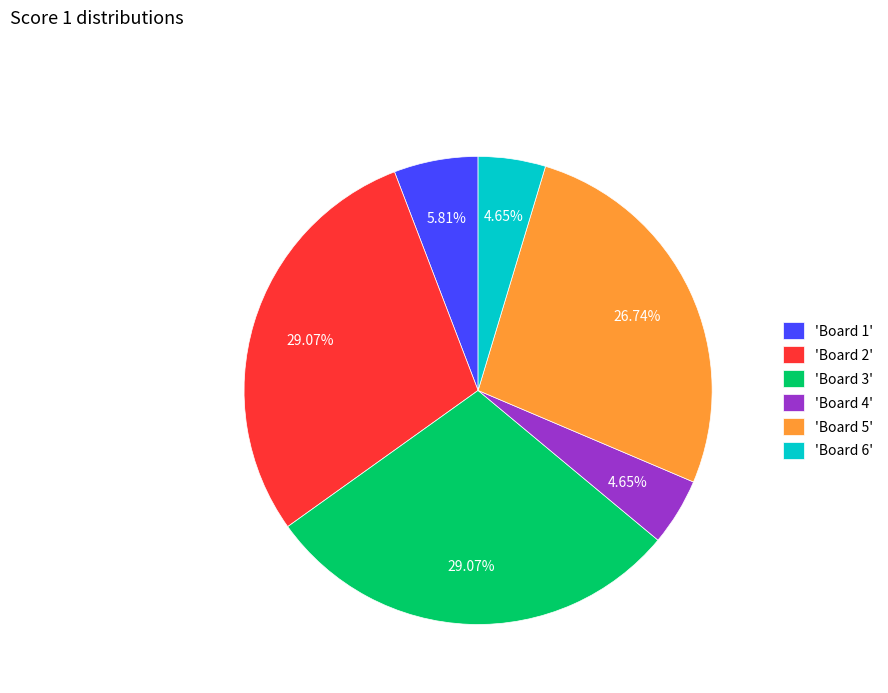

Is there any slice that represents more than half of the pie?

No